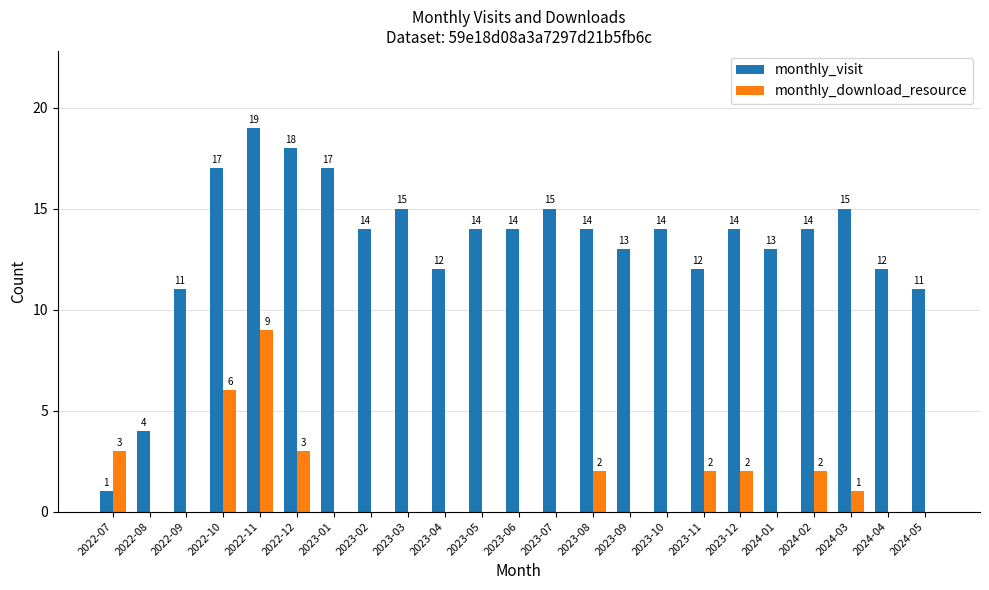

Reading left to right, list all the values displayed in this chart.

monthly_visit: 1	4	11	17	19	18	17	14	15	12	14	14	15	14	13	14	12	14	13	14	15	12	11
monthly_download_resource: 3	0	0	6	9	3	0	0	0	0	0	0	0	2	0	0	2	2	0	2	1	0	0